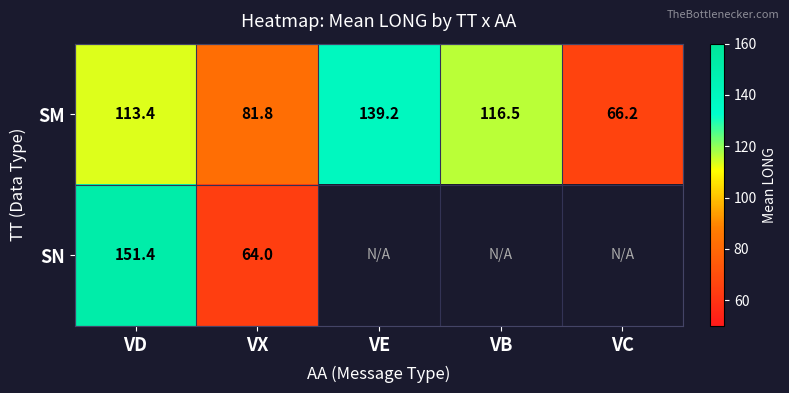

Rank the categories by SM value from highest to lowest.

VE, VB, VD, VX, VC